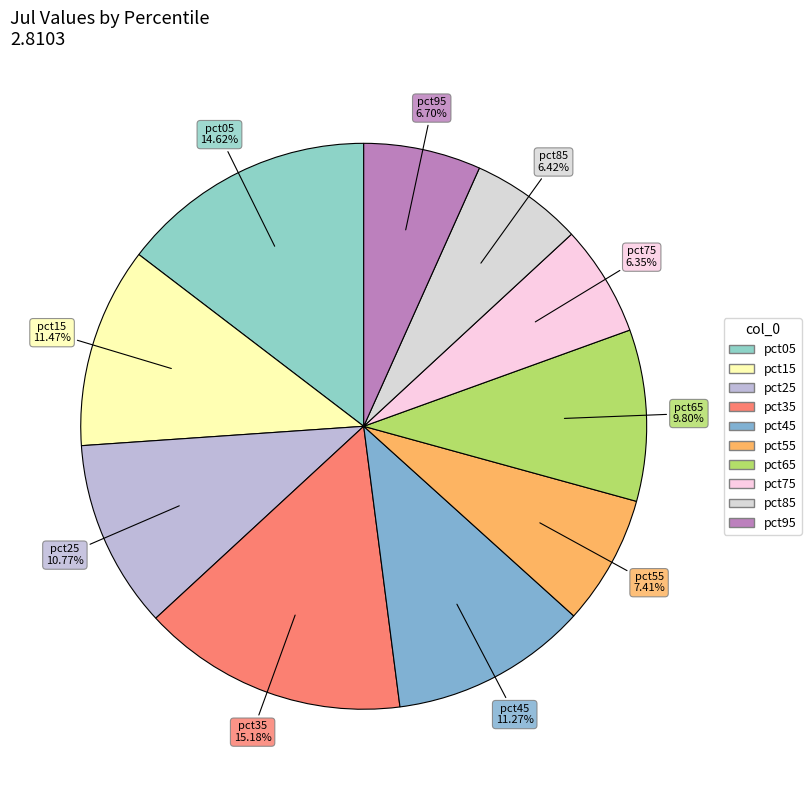

How many slices are in this pie chart?

10